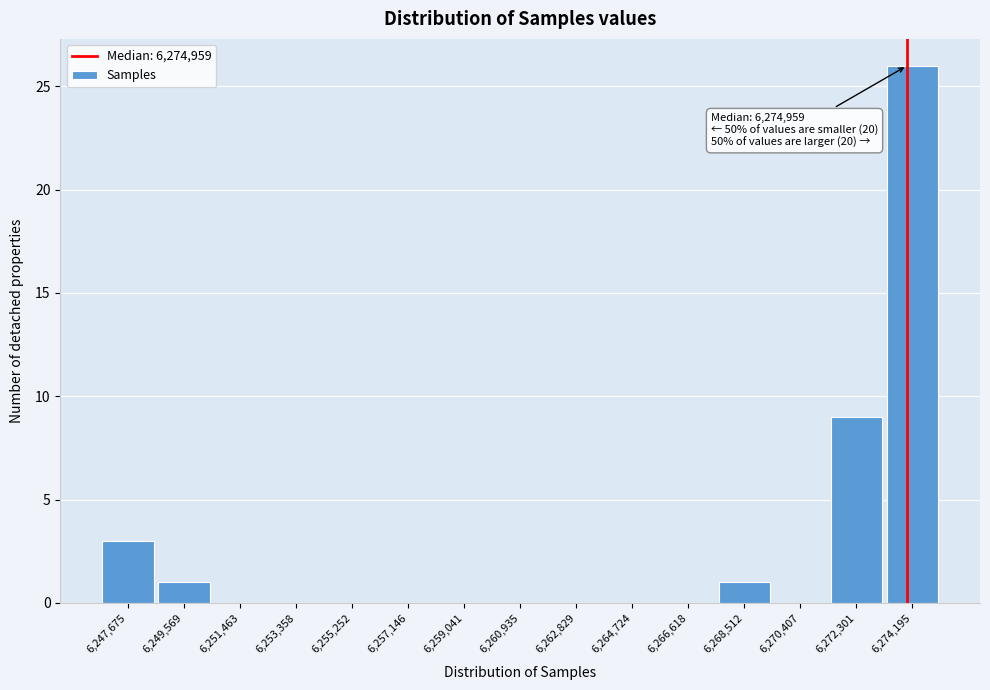

Reading left to right, list all the values displayed in this chart.

6,247,675=3	6,249,569=1	6,251,463=0	6,253,358=0	6,255,252=0	6,257,146=0	6,259,041=0	6,260,935=0	6,262,829=0	6,264,724=0	6,266,618=0	6,268,512=1	6,270,407=0	6,272,301=9	6,274,195=26